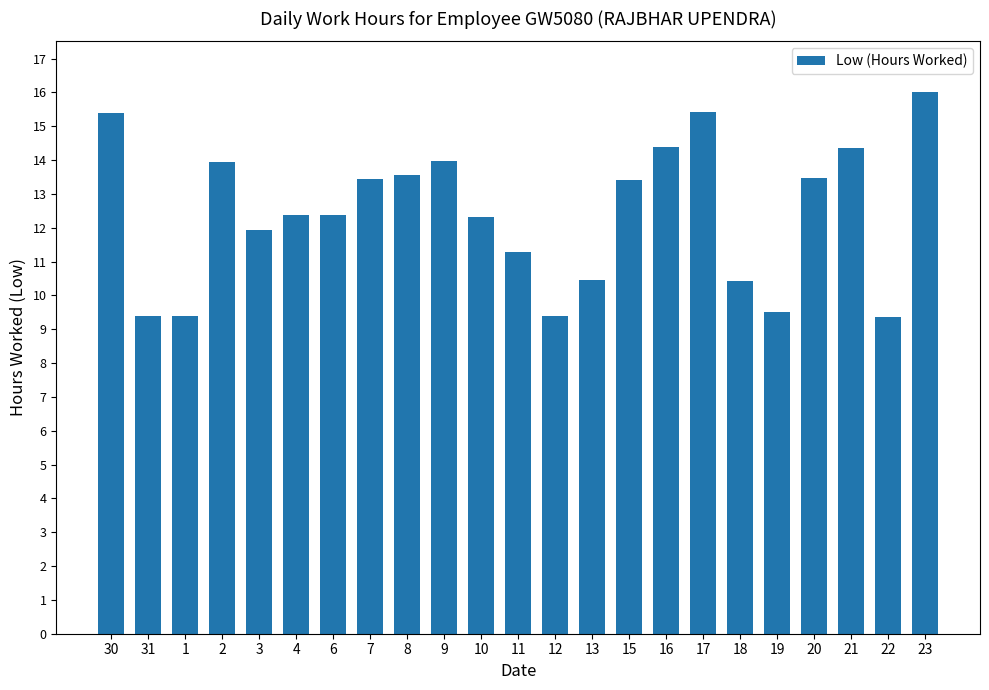

How many series are shown in this chart?

1